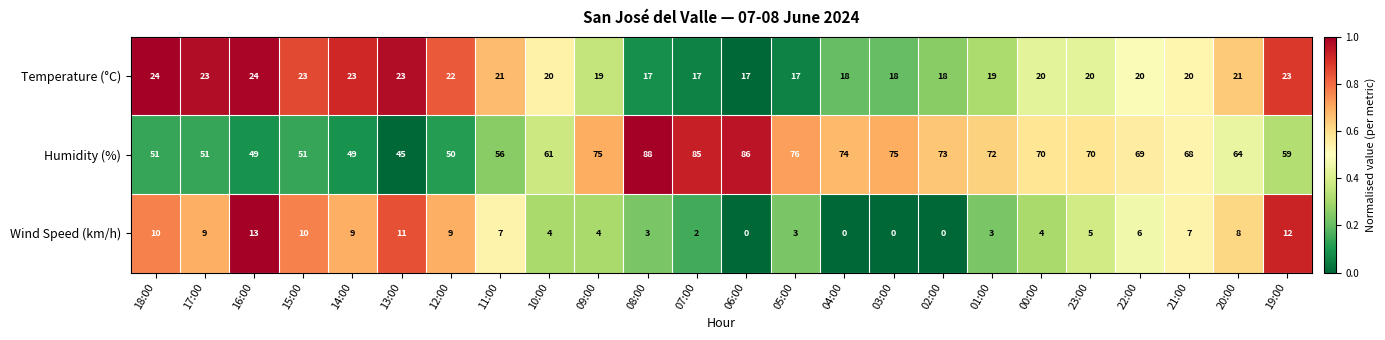

Which series has the largest range (max minus min)?

Humidity (%)